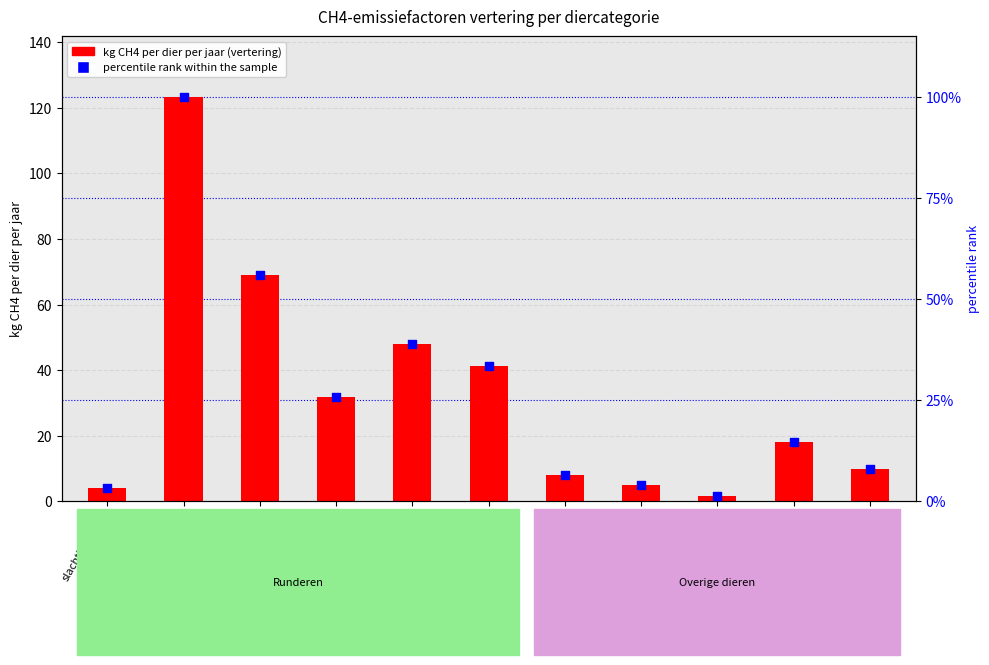

Which series reaches the maximum Y coordinate?

kg CH4 per dier per jaar (vertering)